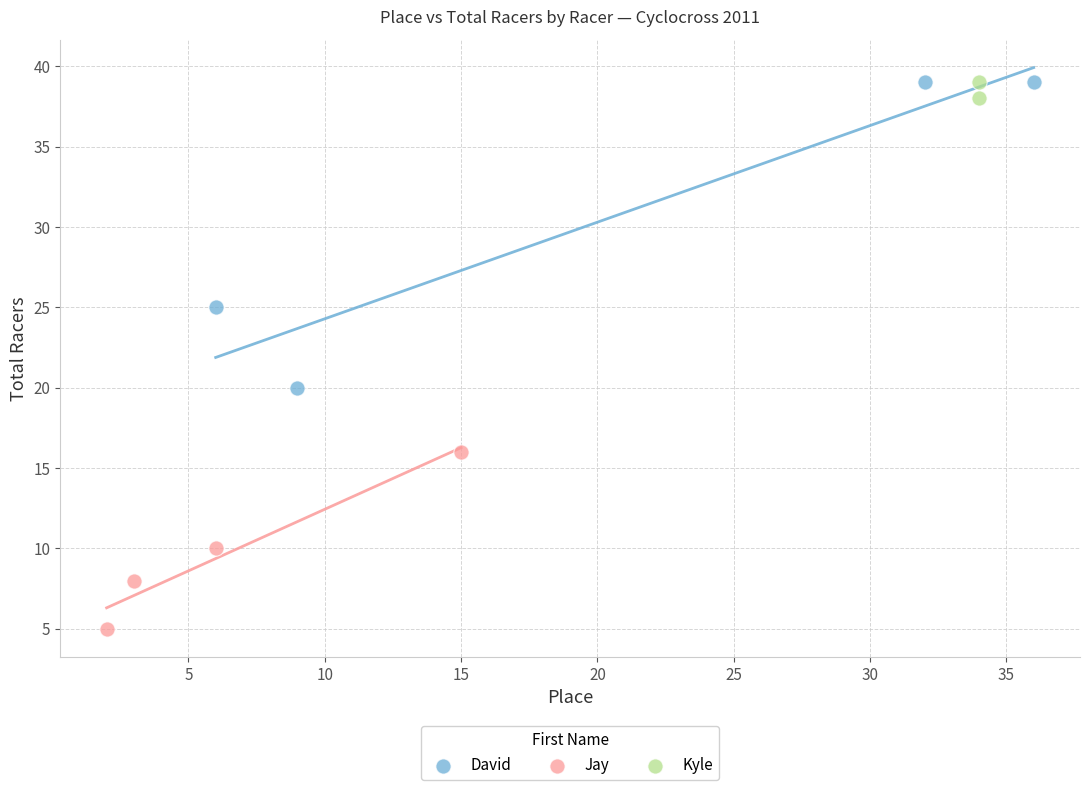

Which series has the widest spread of Y values?

David